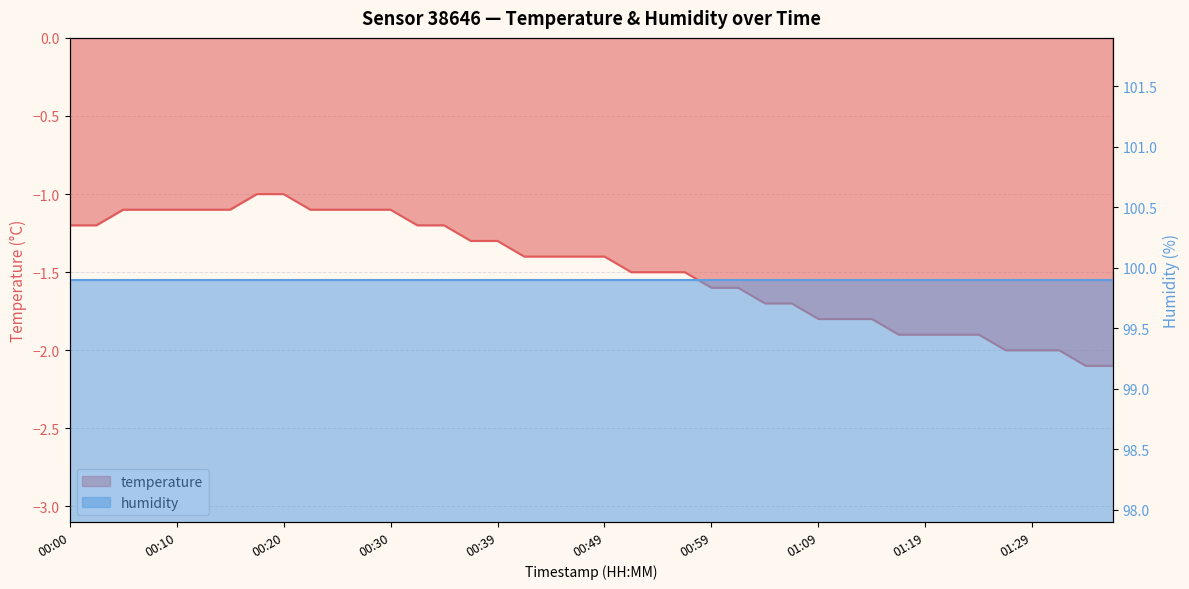

What is the difference between the values at 00:25 and 01:19?

0.8